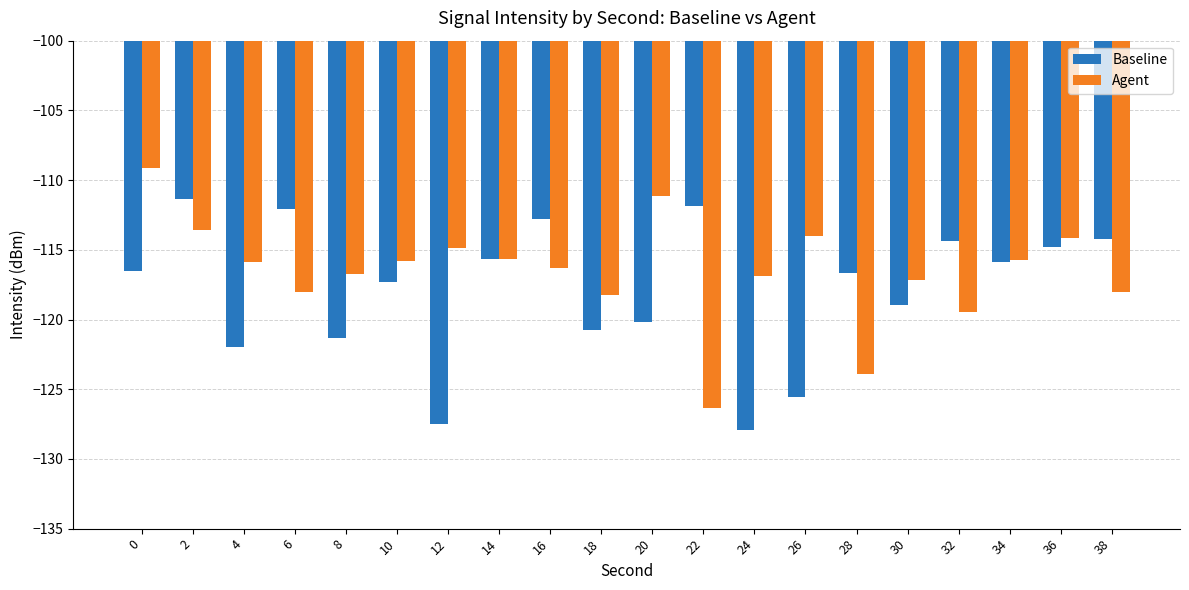

How many series are shown in this chart?

2